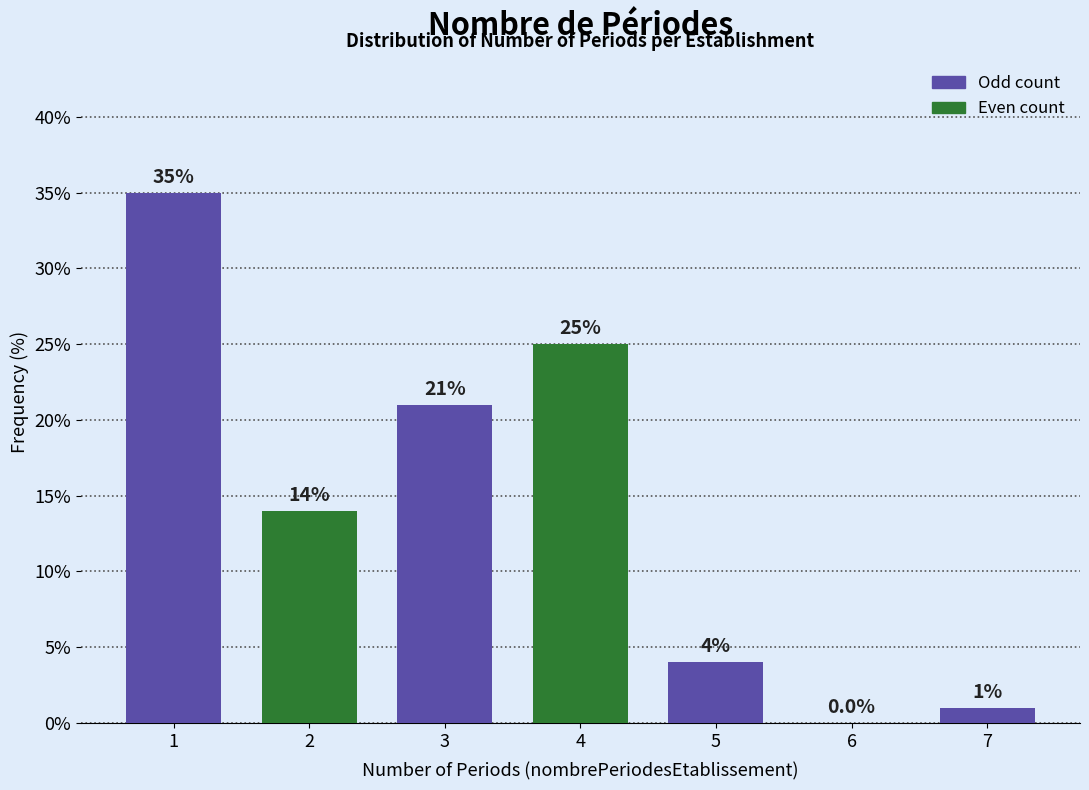

Reading left to right, list all the values displayed in this chart.

1=35.0	2=14.0	3=21.0	4=25.0	5=4.0	6=0.0	7=1.0